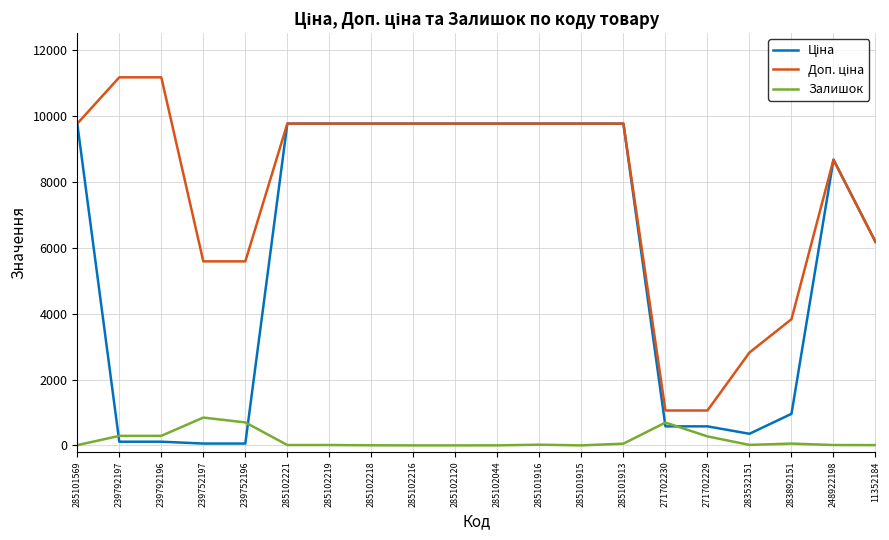

What is the difference between the highest and lowest values at 285101915?

9775.5